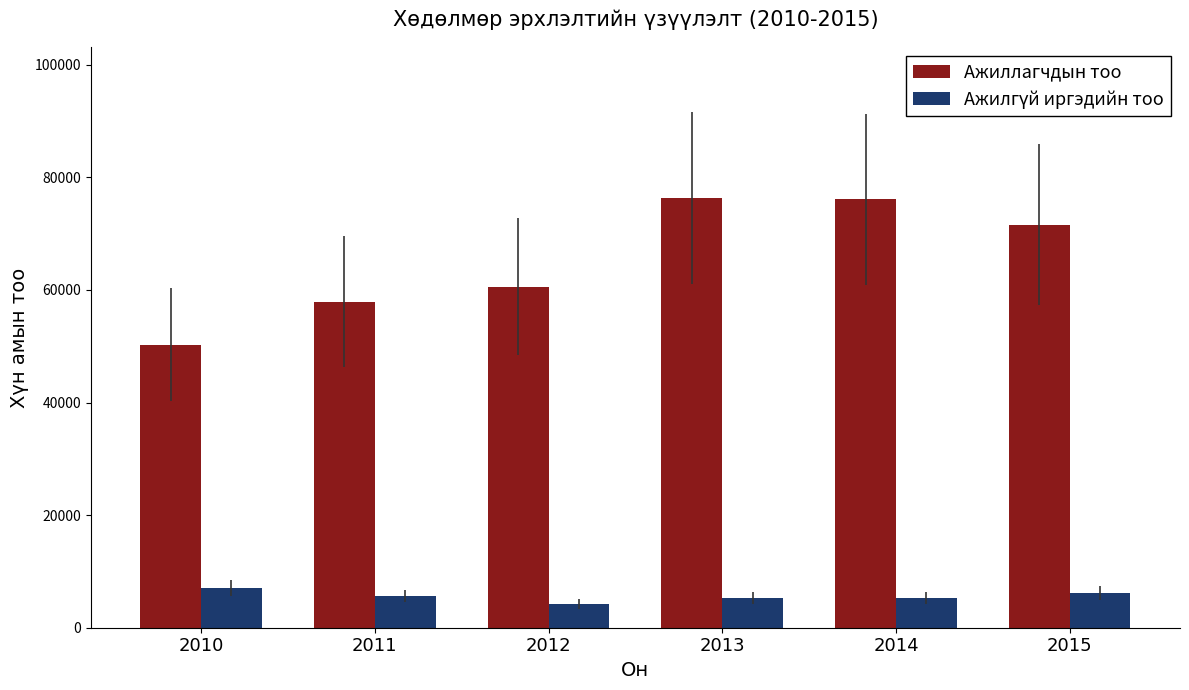

Where is Ажиллагчдын тоо nearest to the value 63330?

2012